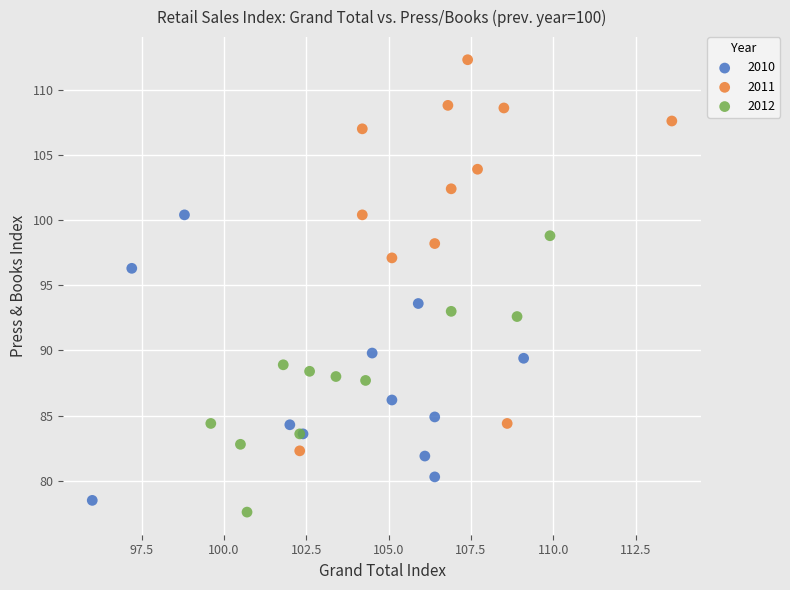

What are all the series names shown in the legend?

2010, 2011, 2012